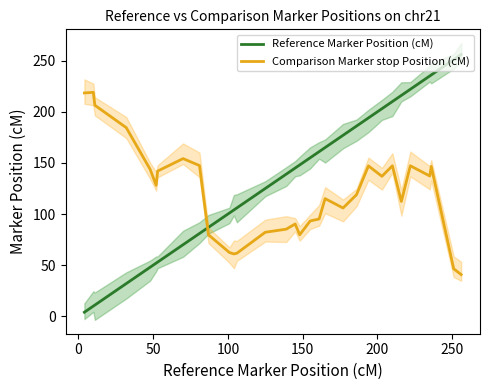

True or false: Reference Marker Position (cM) and Comparison Marker stop Position (cM) cross at least once.

True